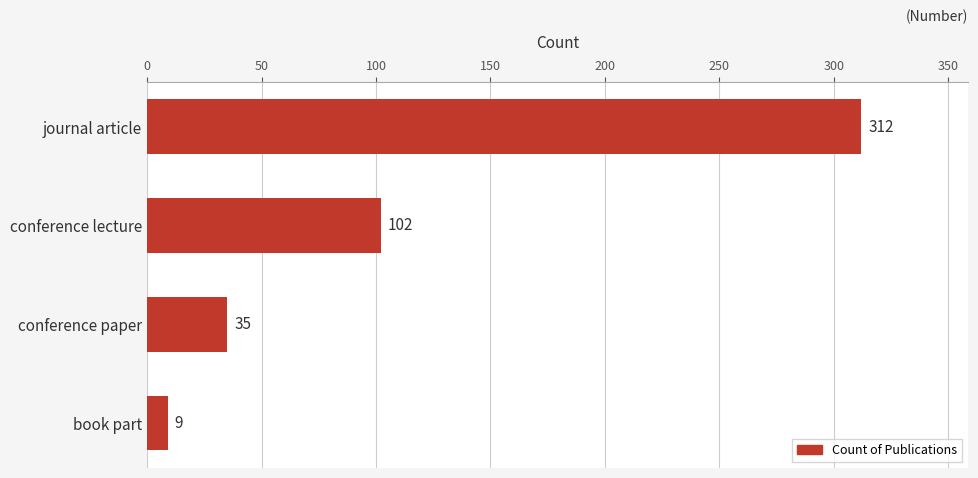

Which has a higher value, conference paper or book part?

conference paper